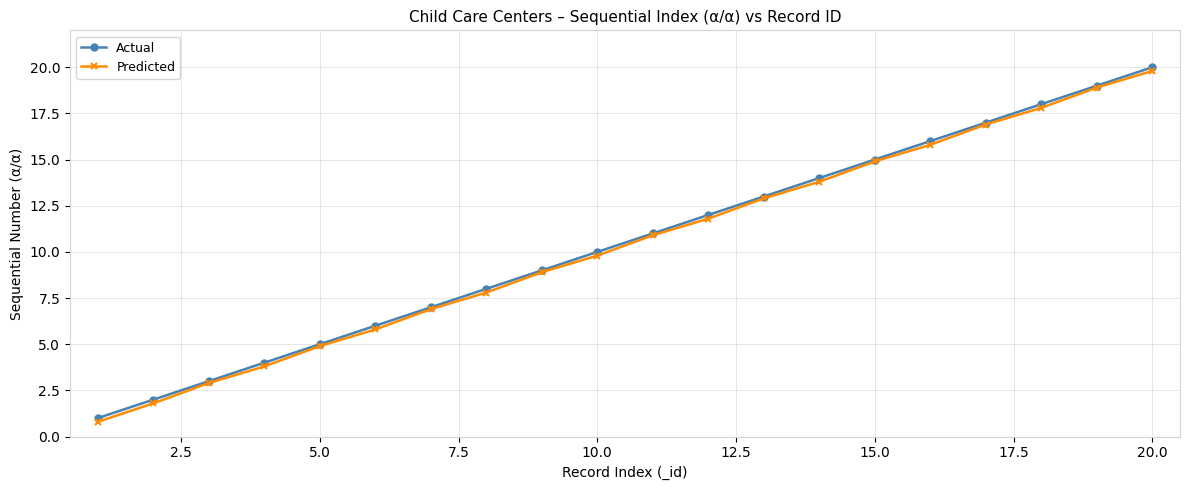

True or false: Predicted has more than 2 points higher than both neighbors.

False